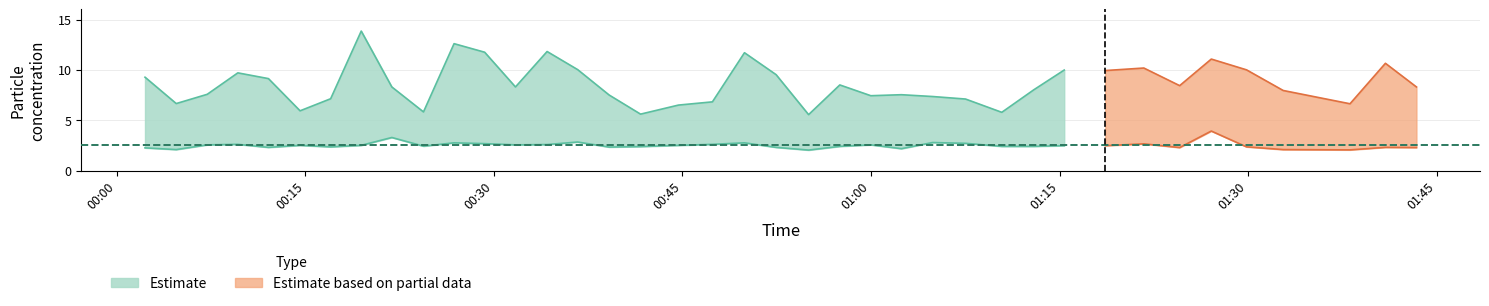

The value of SDS_P1 at 2022/09/18 00:26:50 is 12.6. True or false?

True